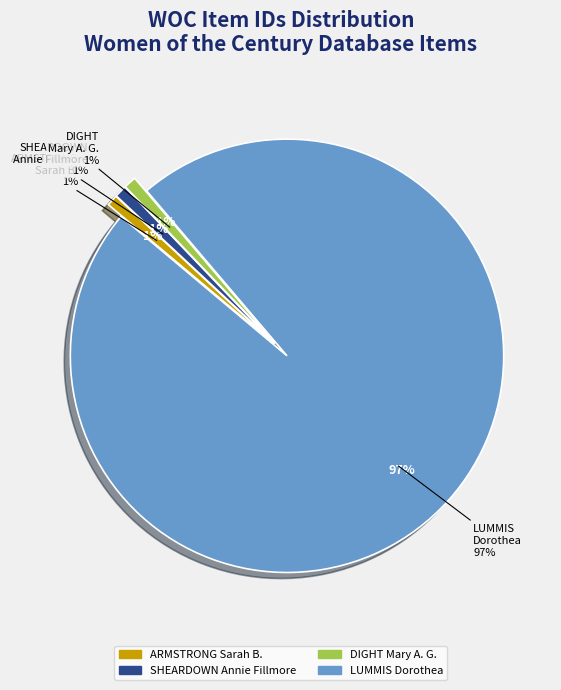

Is it true that ARMSTRONG, Miss Sarah B. is 1% of the pie?

True